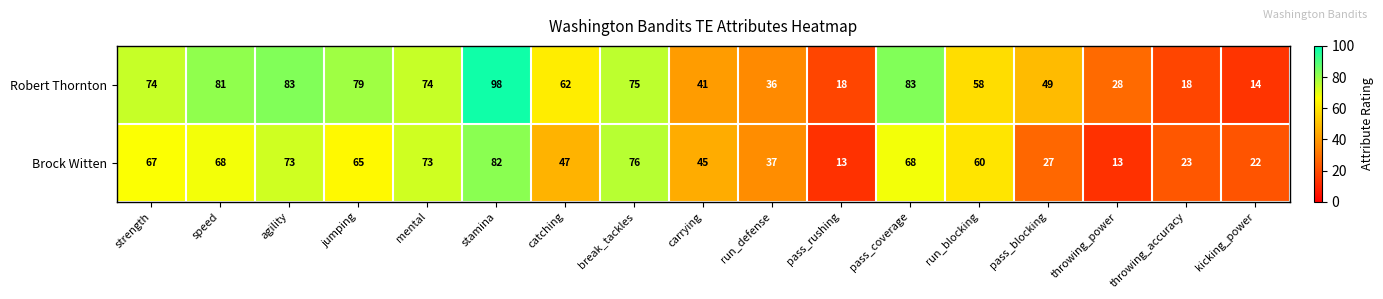

Which category has the highest value across all series?

stamina